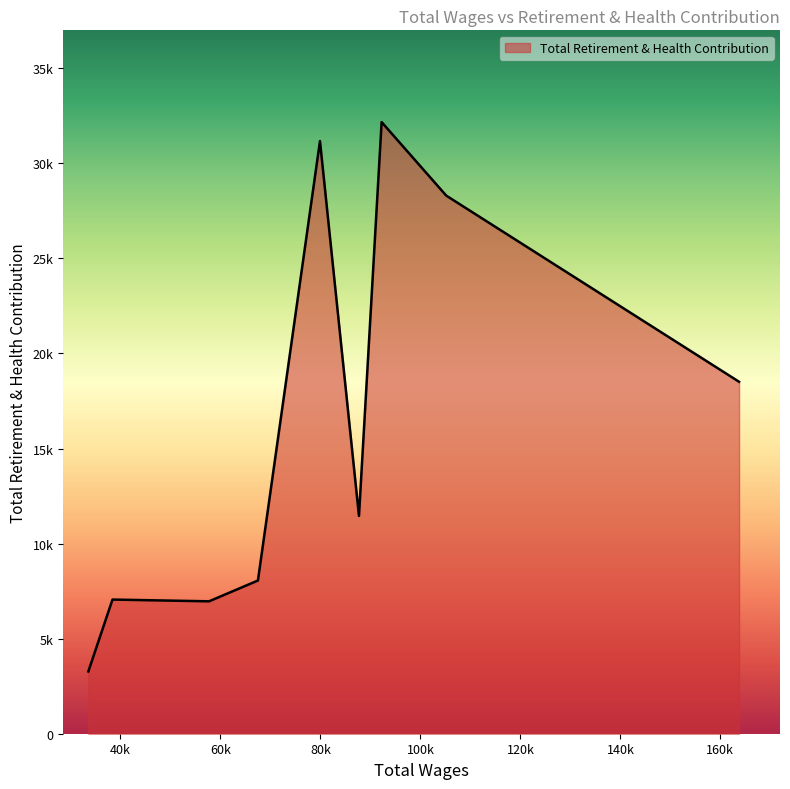

Where is the first local minimum?

87707.0